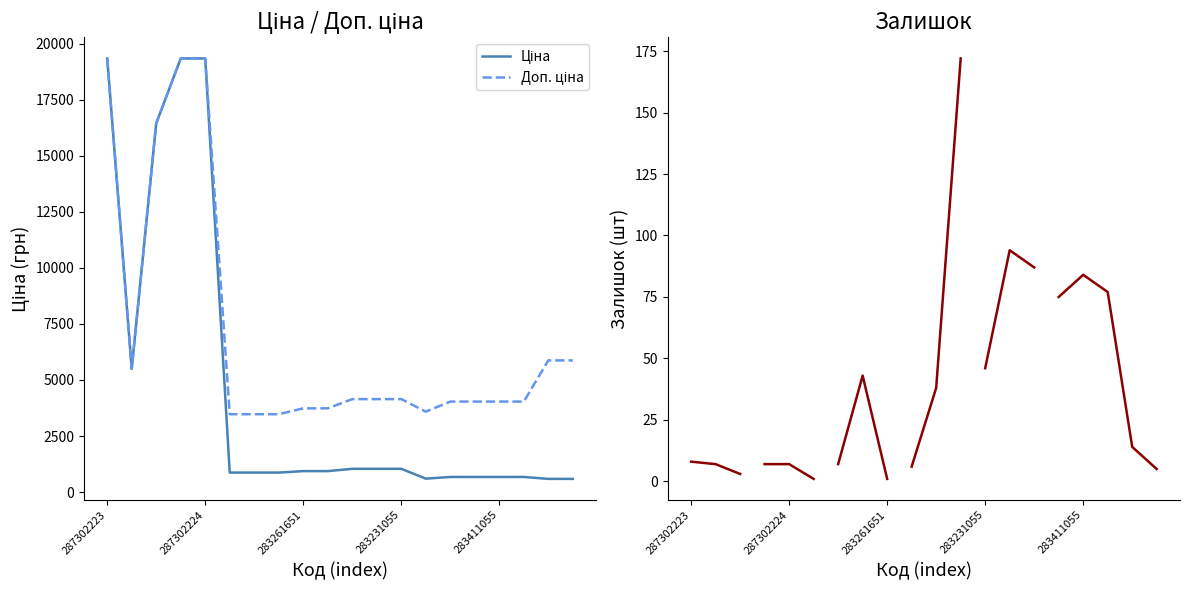

Is the value of Доп. ціна at 283291651 greater than the value of Ціна at 283261651?

Yes